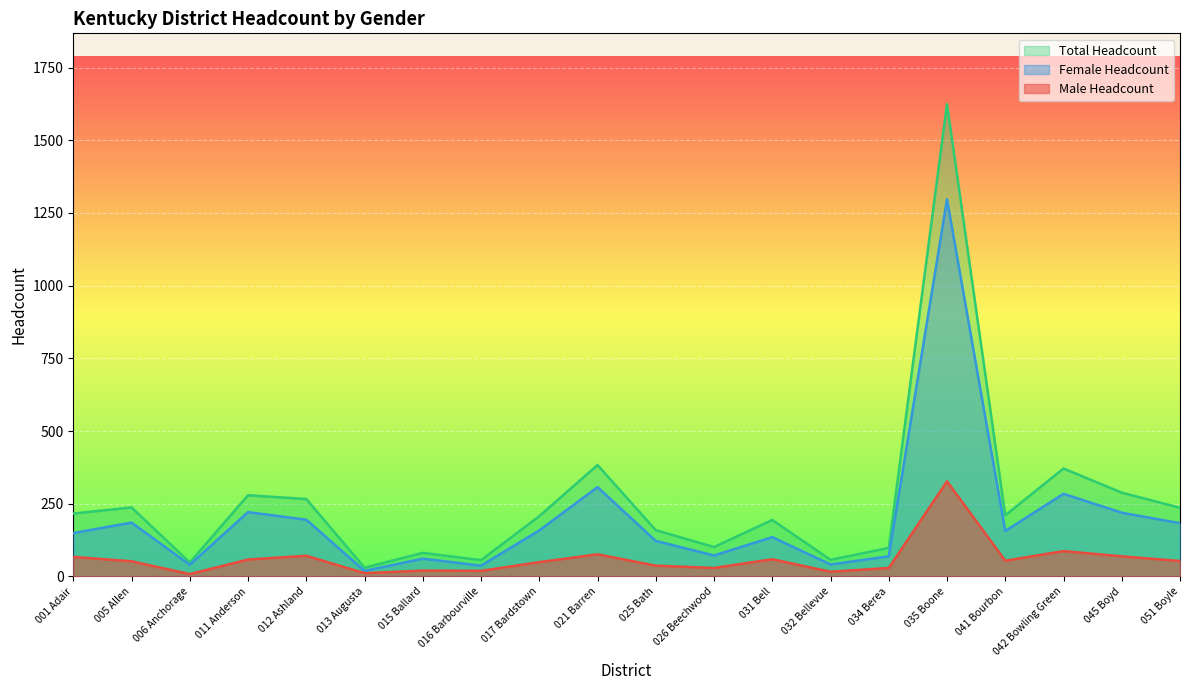

How many data points in Male Headcount are less than 53?

10